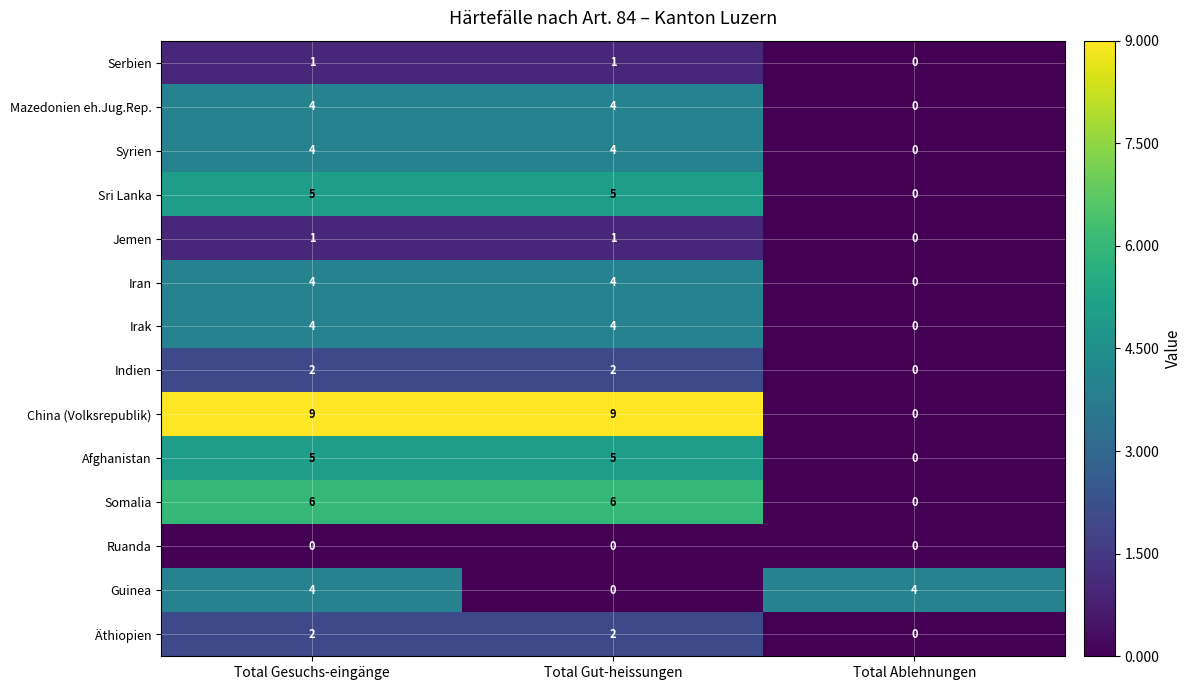

How many data points does each series have?

3